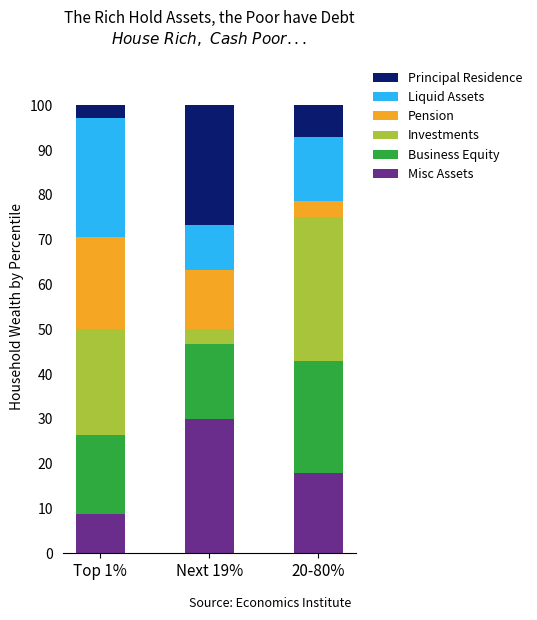

What is the total value across all series at Next 19%?

100.0